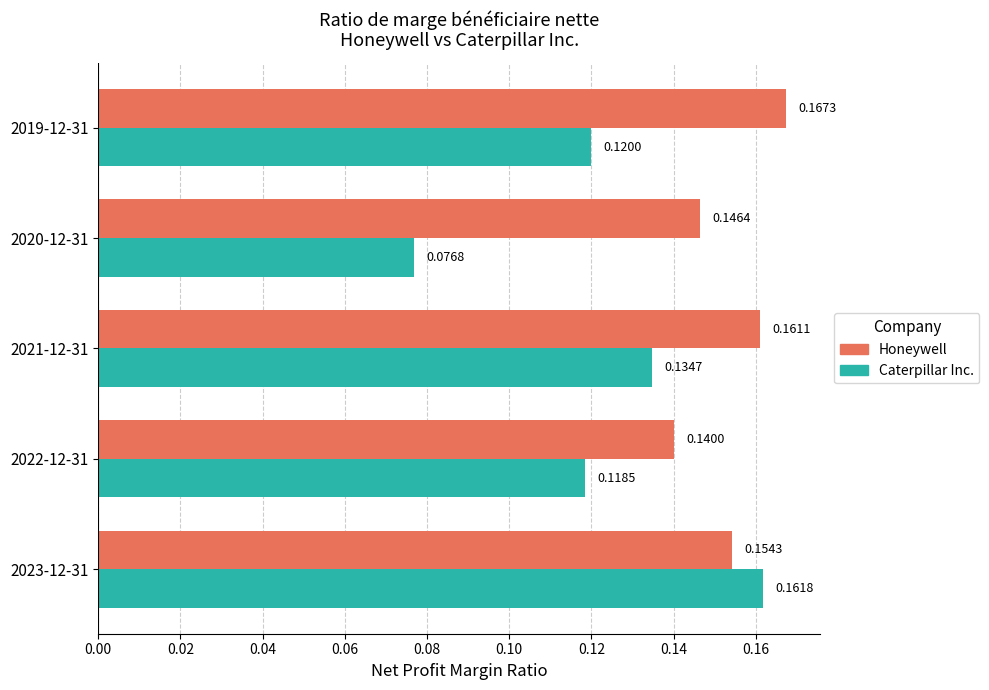

What is the sum of all Caterpillar Inc. values?

0.6